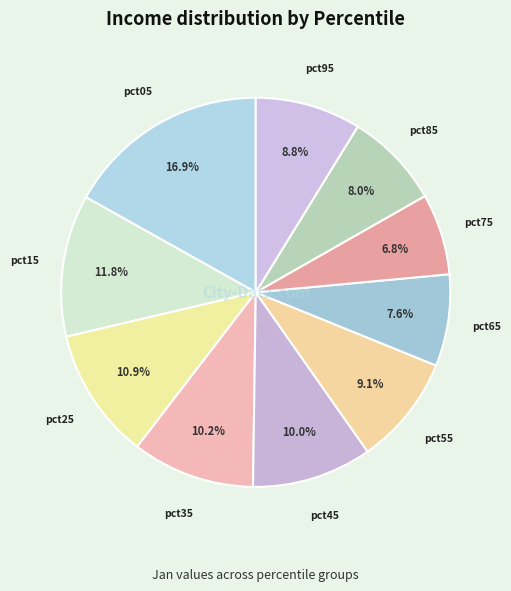

To the nearest percent, what percentage of the pie is pct05?

17%